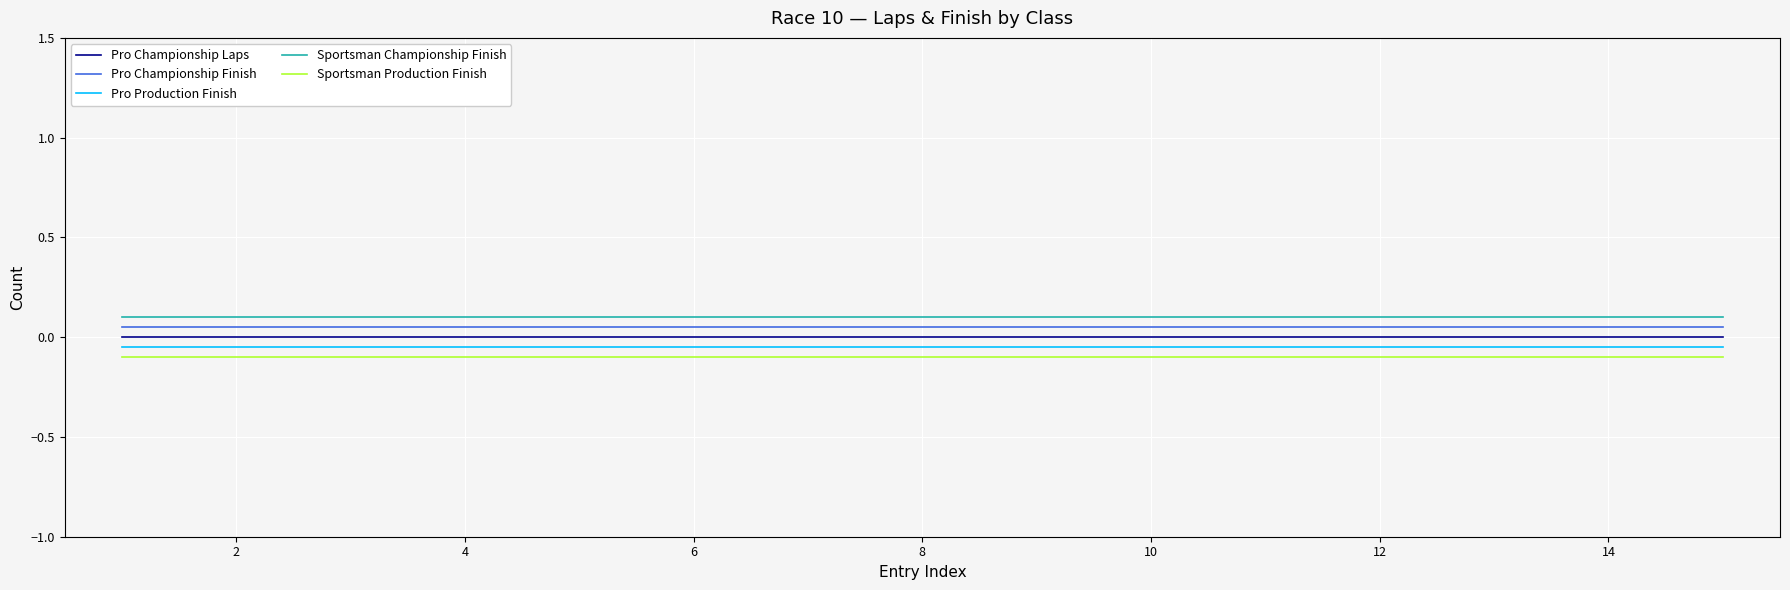

List the series in order of their peak value, highest first.

Sportsman Championship Finish, Pro Championship Finish, Pro Championship Laps, Pro Production Finish, Sportsman Production Finish